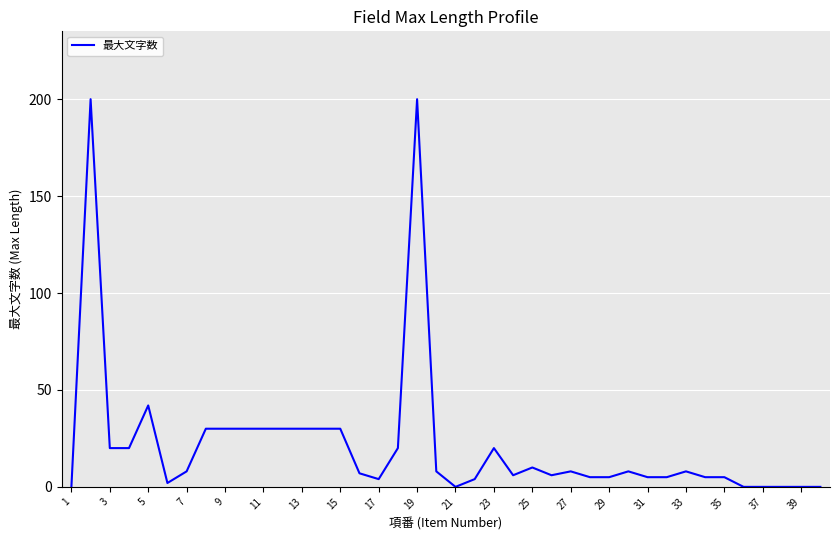

Reading left to right, list all the values displayed in this chart.

0	200	20	20	42	2	8	30	30	30	30	30	30	30	30	7	4	20	200	8	0	4	20	6	10	6	8	5	5	8	5	5	8	5	5	0	0	0	0	0